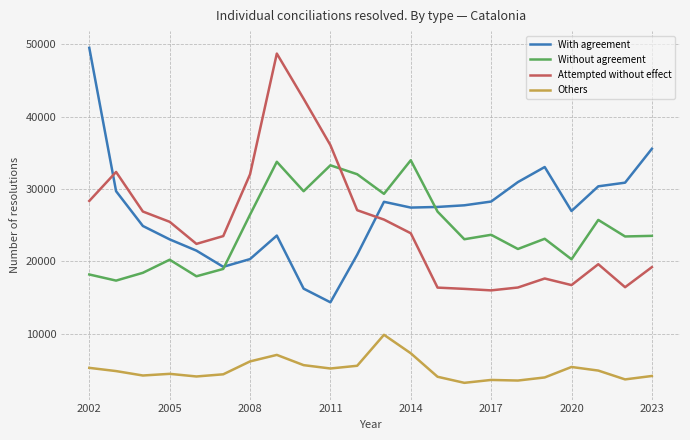

What is the minimum value for Others?

3233